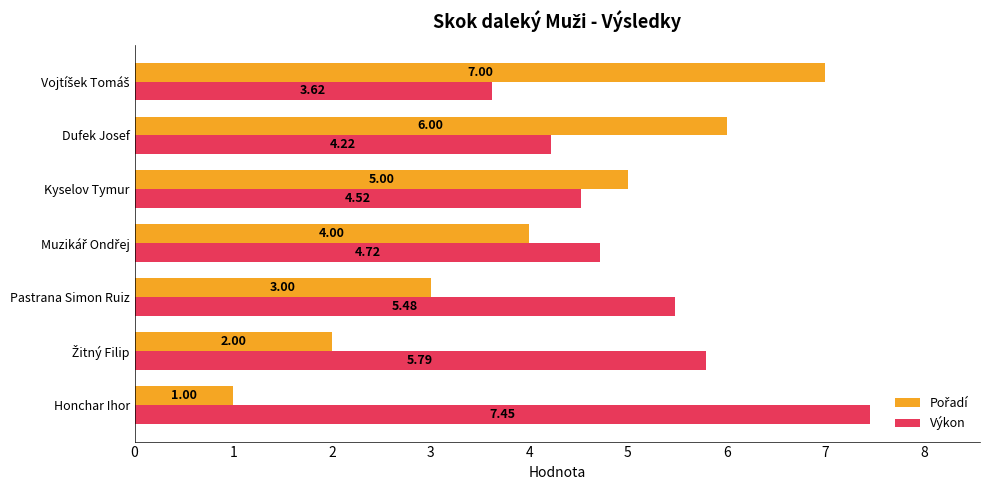

At how many categories does at least one series exceed 1?

7